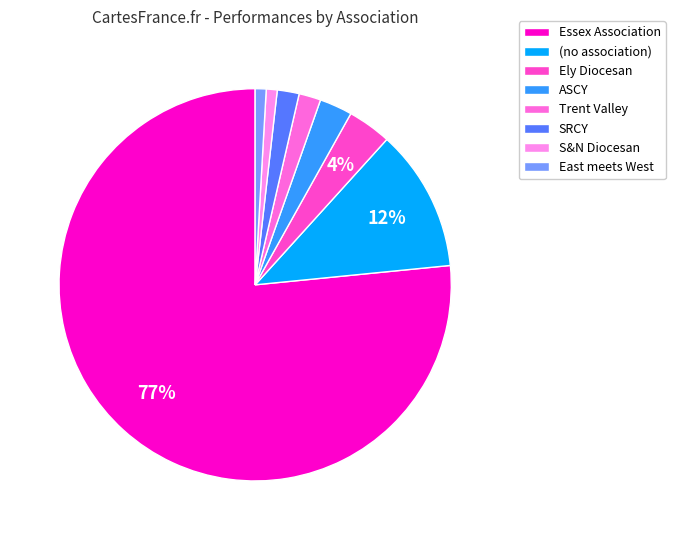

To the nearest percent, what percentage of the pie is (no association)?

12%